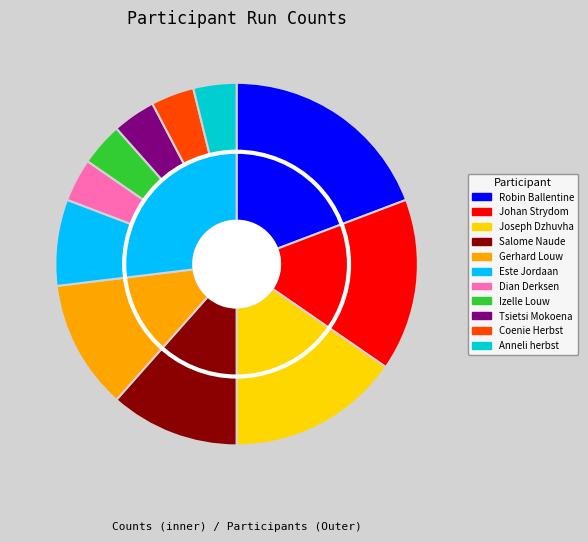

Is there any slice that represents more than half of the pie?

No